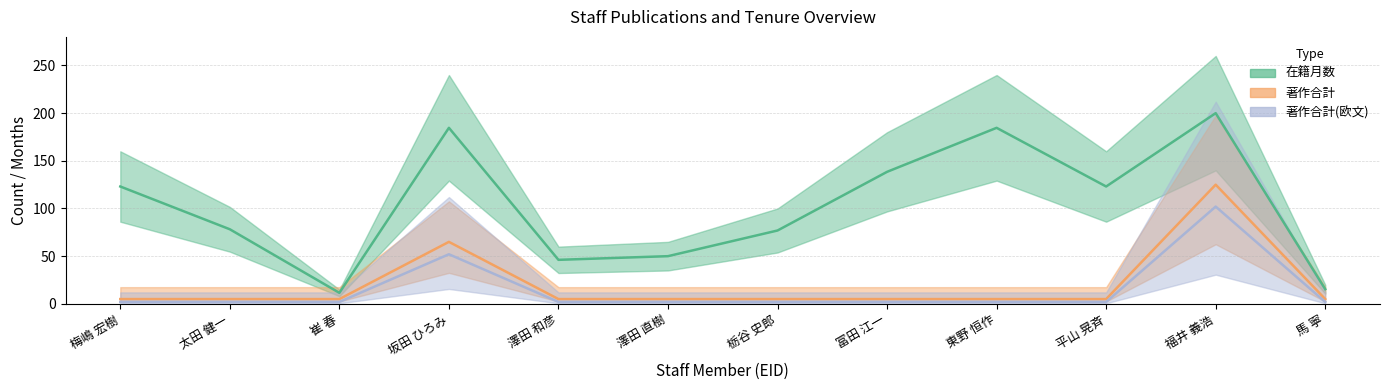

True or false: 著作合計(欧文) and 著作合計 cross at least once.

False